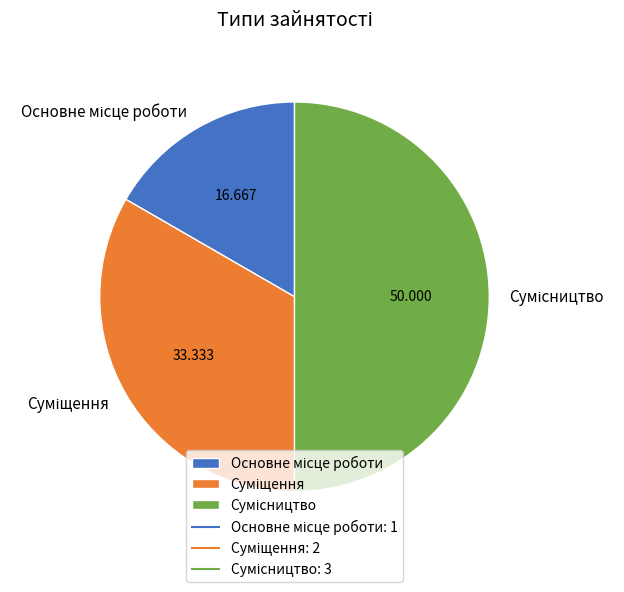

To the nearest percent, what portion does Суміщення represent?

33%